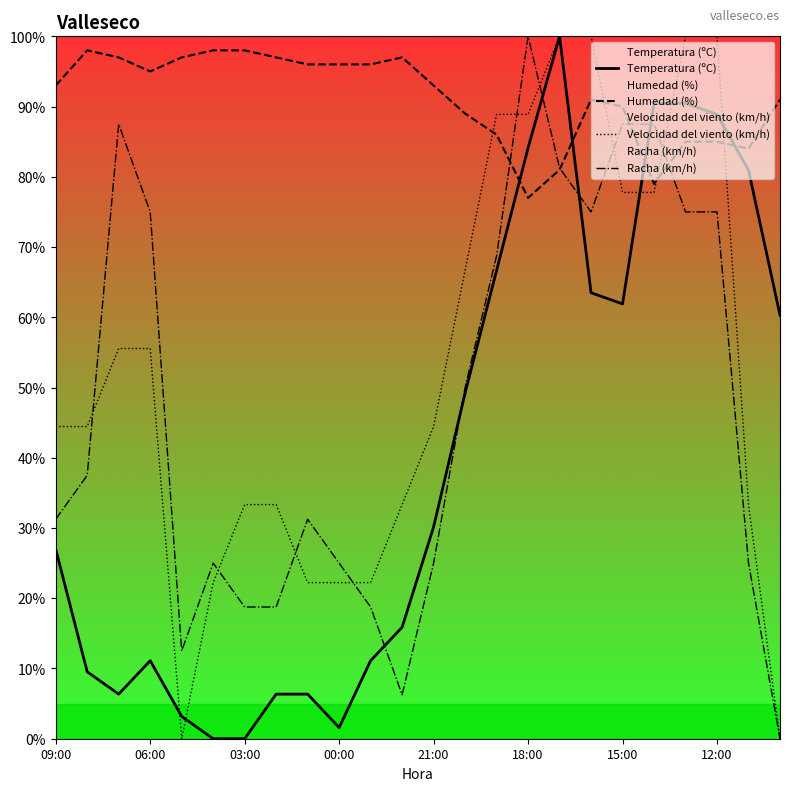

What are all the series names shown in the legend?

Temperatura (ºC), Humedad (%), Velocidad del viento (km/h), Racha (km/h)